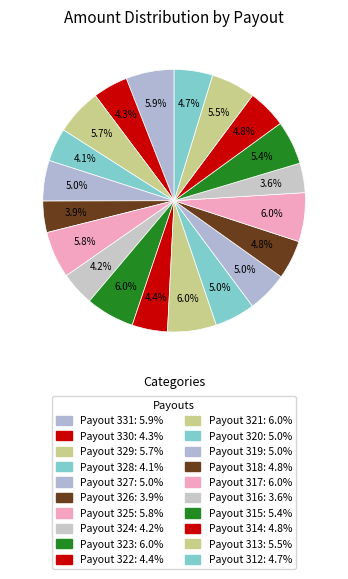

To the nearest percent, what is the combined percentage of Payout 327 and Payout 313?

10%